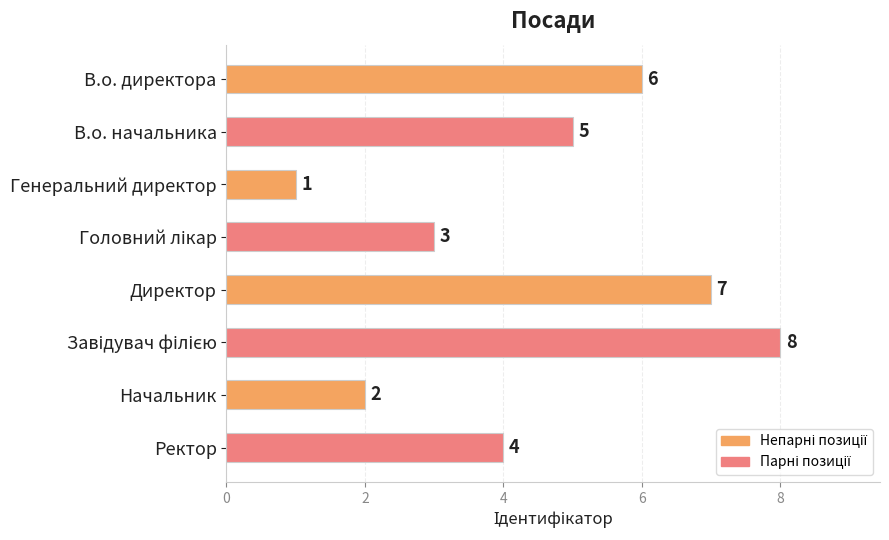

What is the smallest value displayed?

1